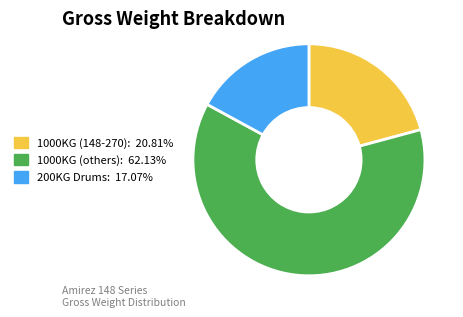

Is the sum of 1000KG (148-270): 20.81% and 200KG Drums: 17.07% greater than half?

No